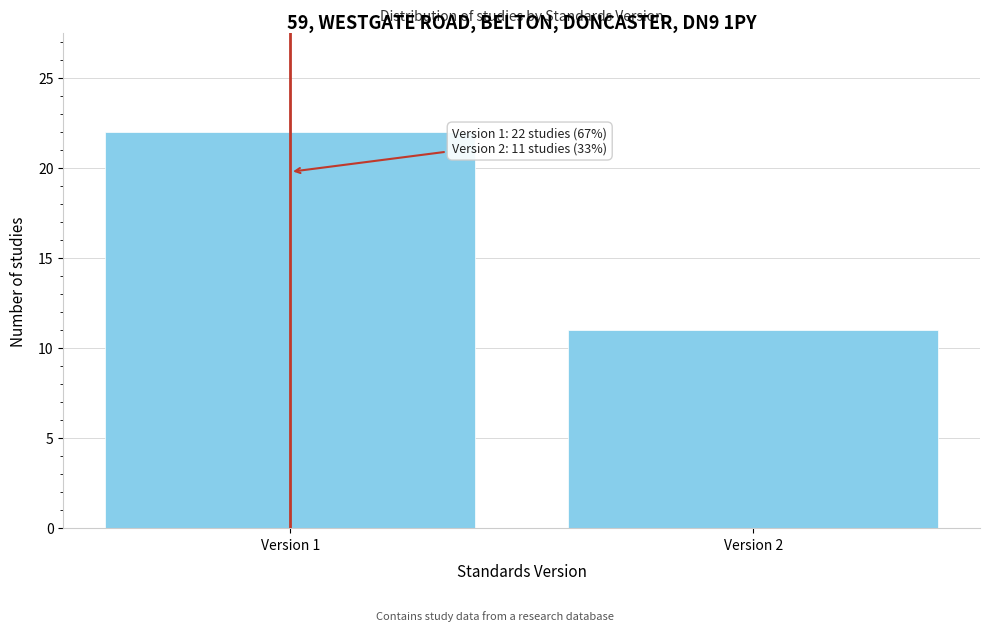

Reading left to right, what are all the values shown in this chart?

Version 1=22	Version 2=11